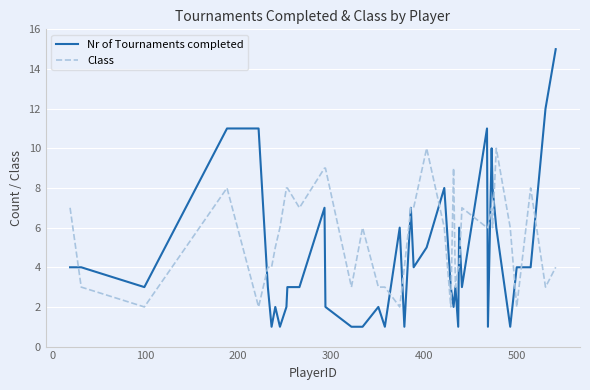

What is the lowest value of the Class series?

2